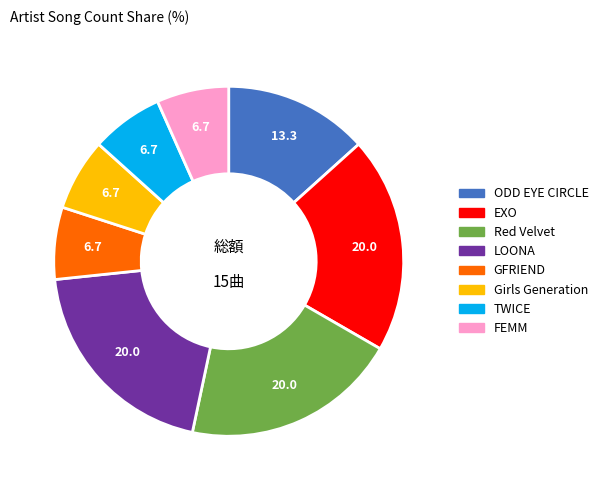

True or false: GFRIEND accounts for 7% of the total.

True